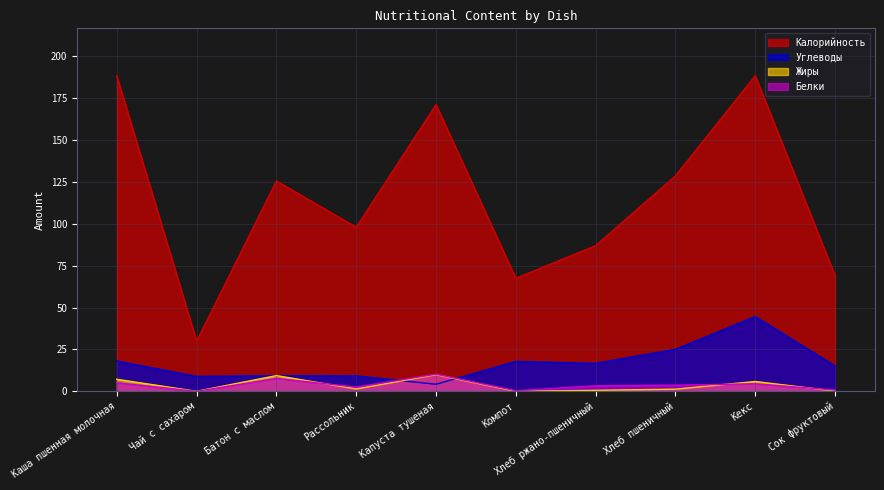

How many lines are shown in the chart?

4